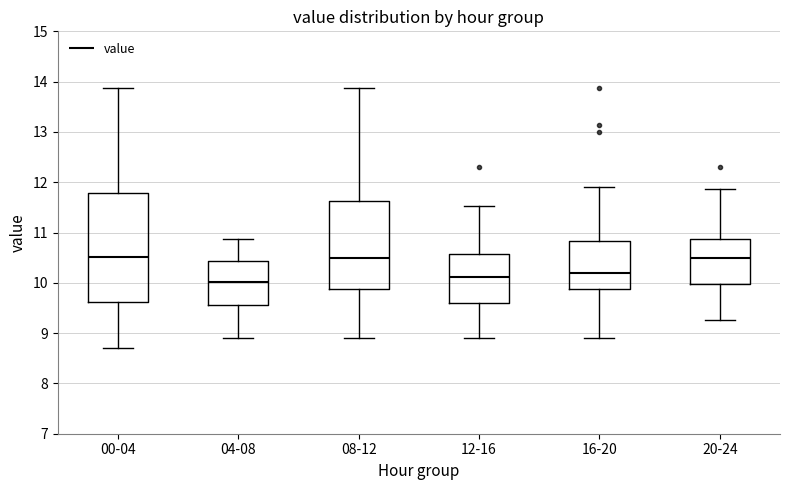

Reading left to right, transcribe this box plot: for each box, give where its median line is, the range the box spans, and where its two whiskers end, as read against the y-axis. The values are not printed on the chart, so give them approximately, as read against the axis.

00-04: median 10.5, box 9.6 to 11.8, whiskers 8.7 to 13.9
04-08: median 10.0, box 9.6 to 10.4, whiskers 8.9 to 10.9
08-12: median 10.5, box 9.9 to 11.6, whiskers 8.9 to 13.9
12-16: median 10.1, box 9.6 to 10.6, whiskers 8.9 to 11.5
16-20: median 10.2, box 9.9 to 10.8, whiskers 8.9 to 11.9
20-24: median 10.5, box 10.0 to 10.9, whiskers 9.3 to 11.9